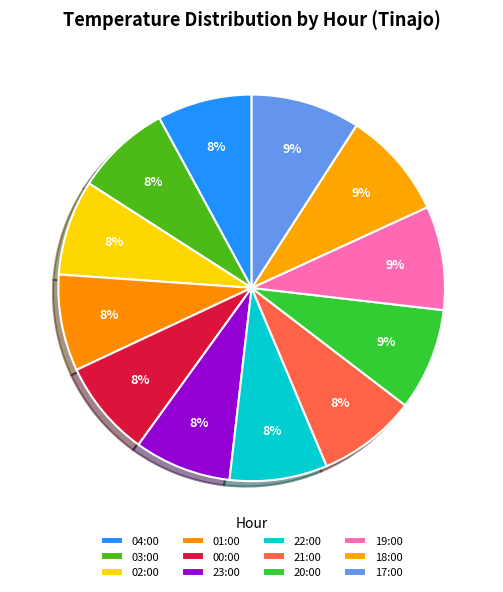

To the nearest percent, what portion does 04:00 represent?

8%